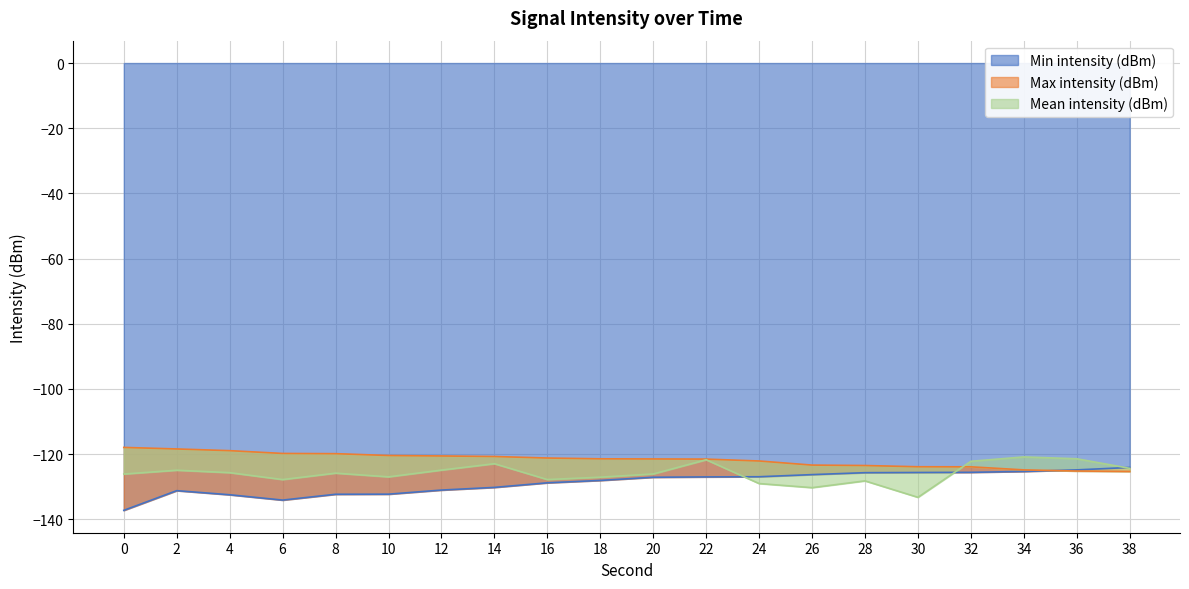

What is the spread (max minus min) of values at 38?

1.2